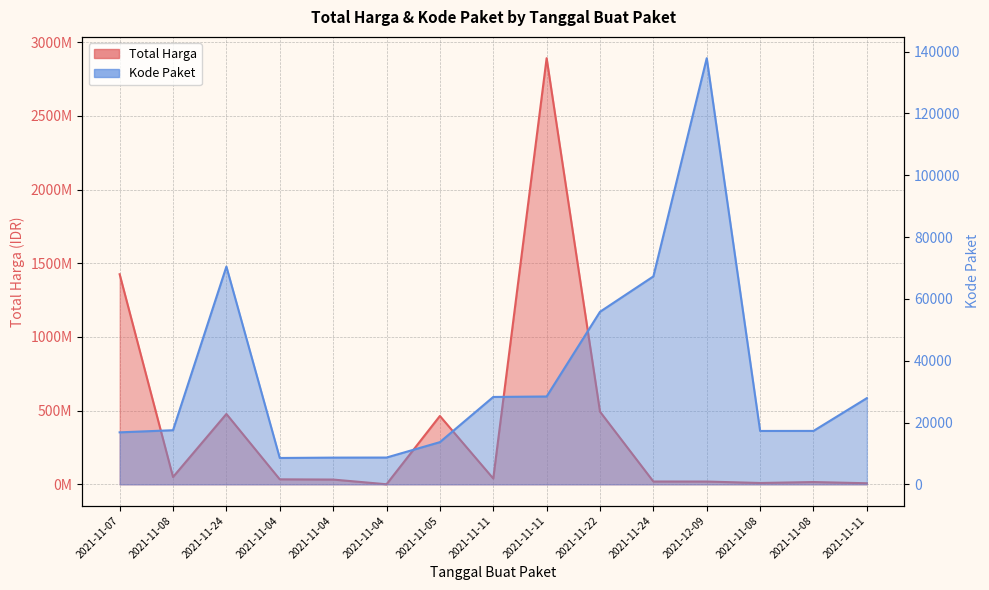

At which category is the sum across all series the highest?

2021-11-11